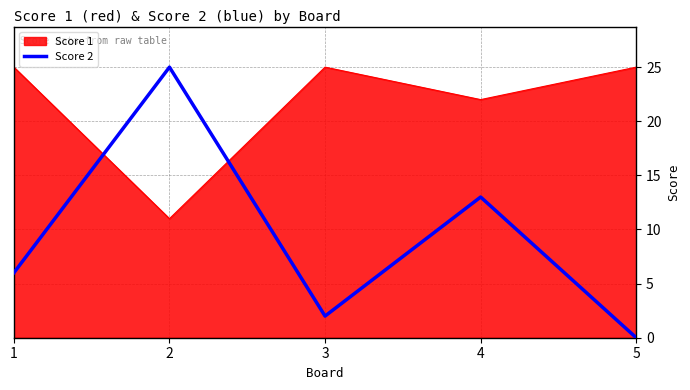

Where is Score 1 nearest to the value 18?

4